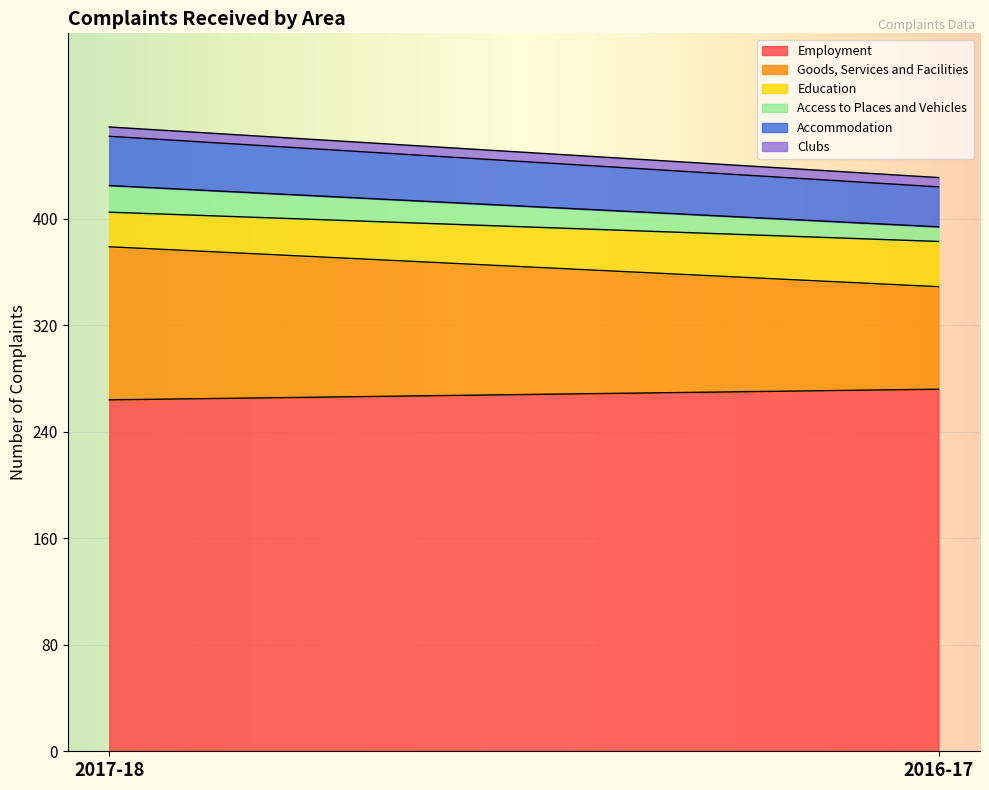

What is the minimum value shown in the chart?

7